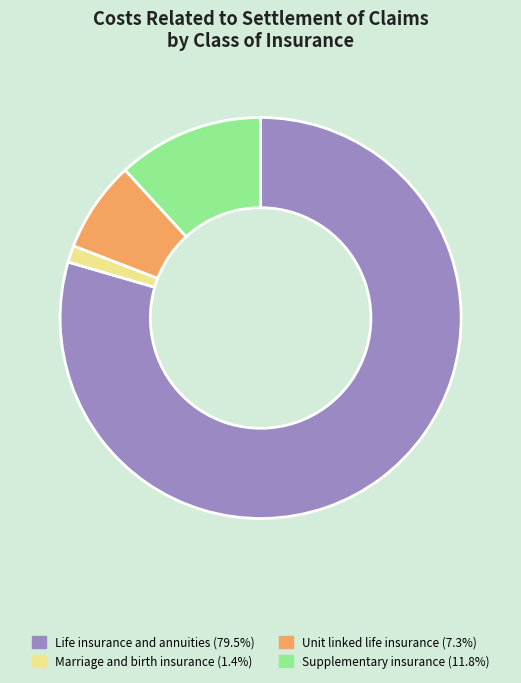

Does any single category account for the majority?

Yes